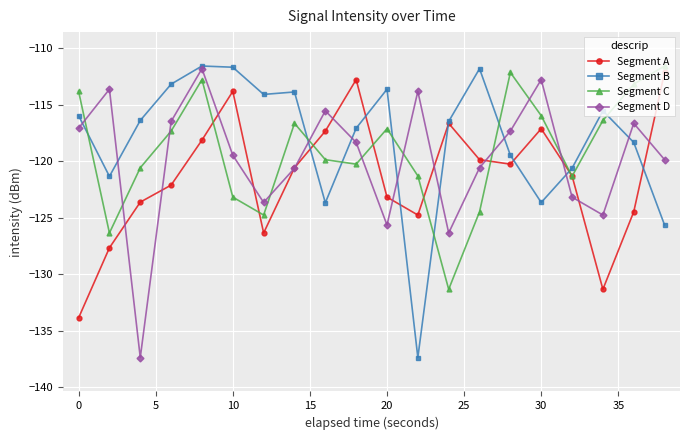

What are all the series names shown in the legend?

Segment A, Segment B, Segment C, Segment D